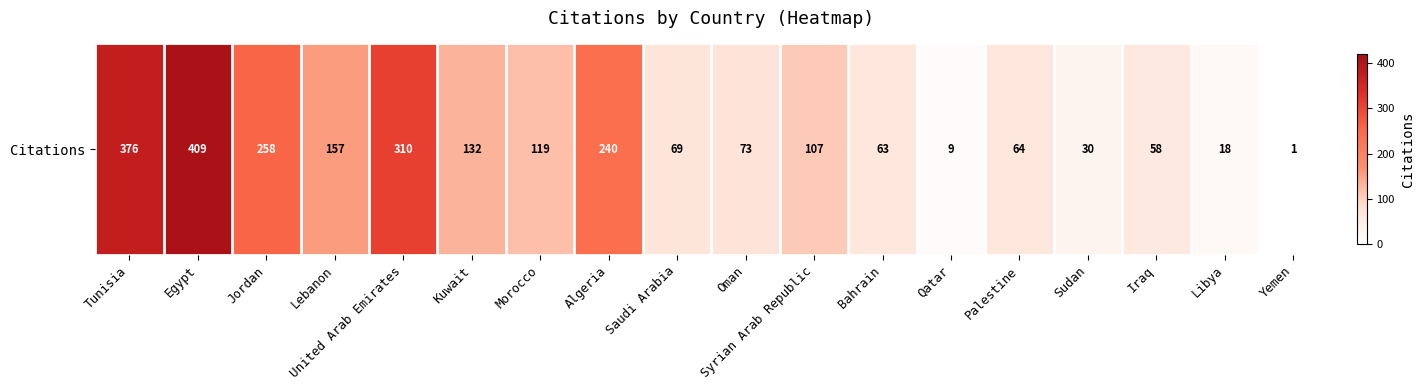

What is the sum of the values at United Arab Emirates and Lebanon?

467